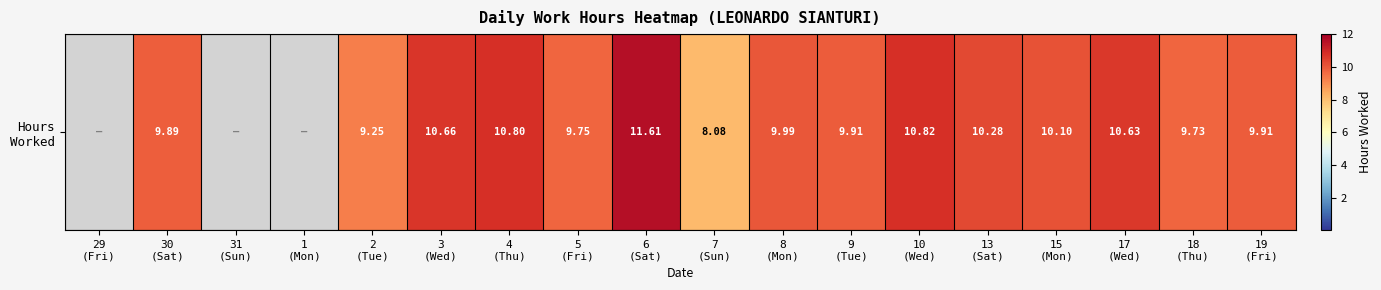

Reading left to right, transcribe all the data shown in this chart.

0.0	9.9	0.0	0.0	9.2	10.7	10.8	9.8	11.6	8.1	10.0	9.9	10.8	10.3	10.1	10.6	9.7	9.9